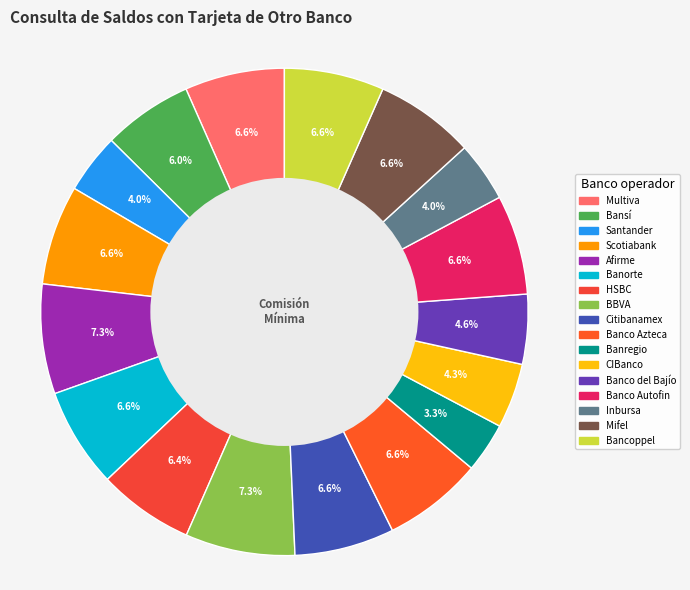

To the nearest percent, what is the average slice percentage?

6%